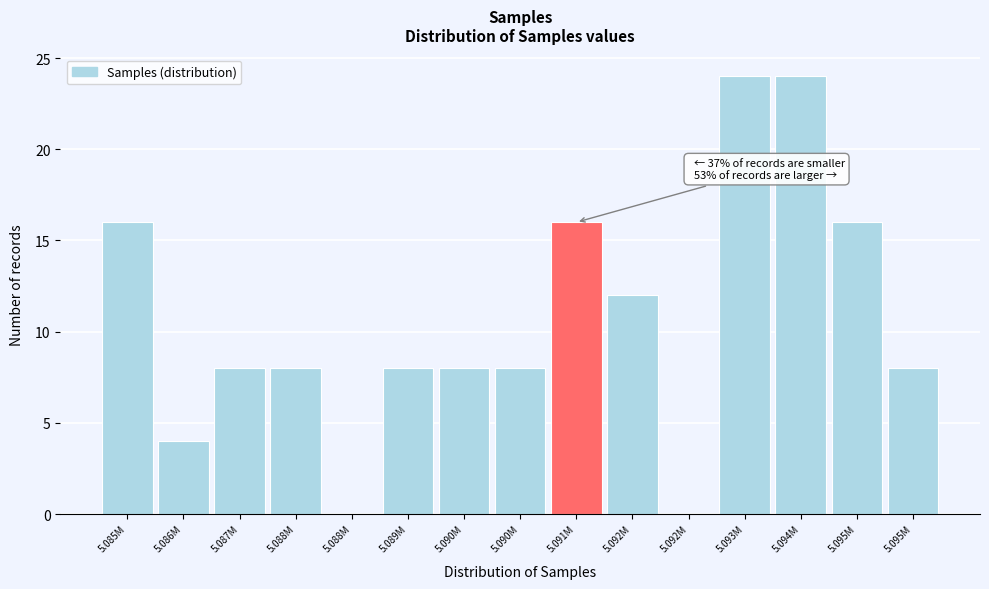

Count the number of data series in this chart.

1